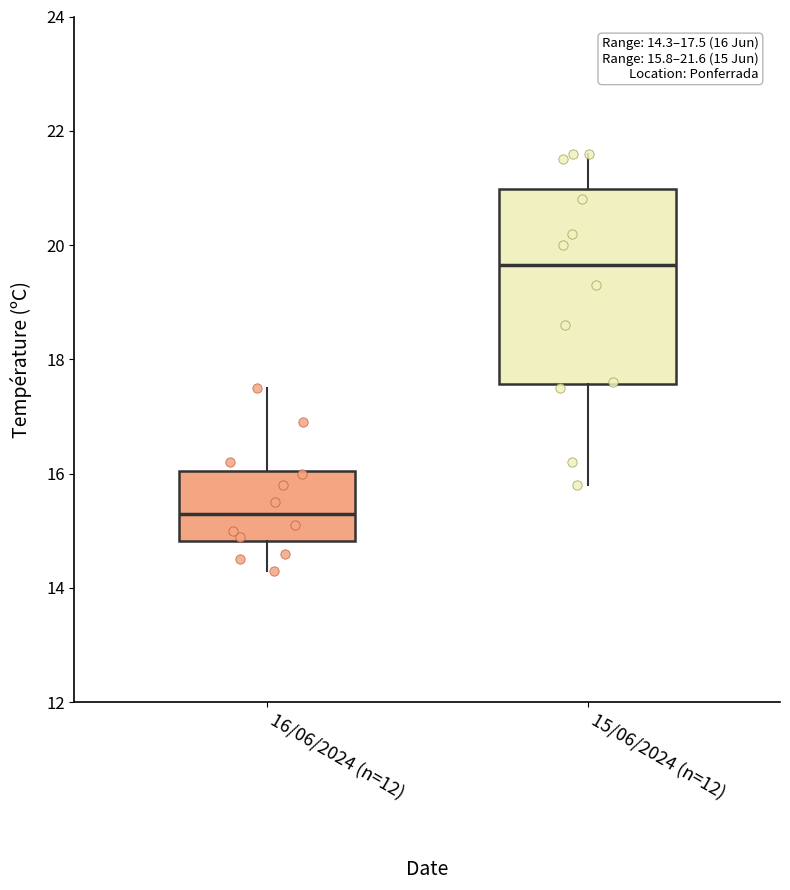

Which box is the tallest, from its lower edge to its upper edge?

15/06/2024 (n=12)